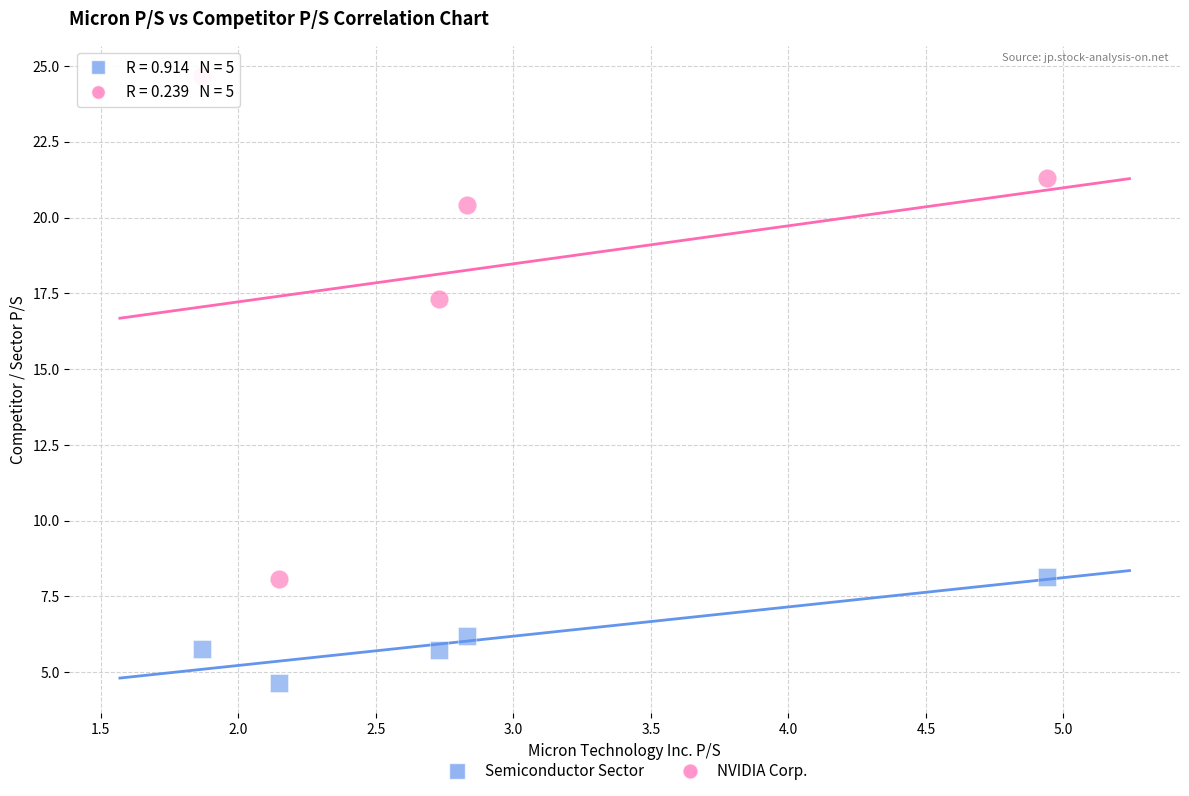

Across all series, what Y value is closest to 14?

17.3